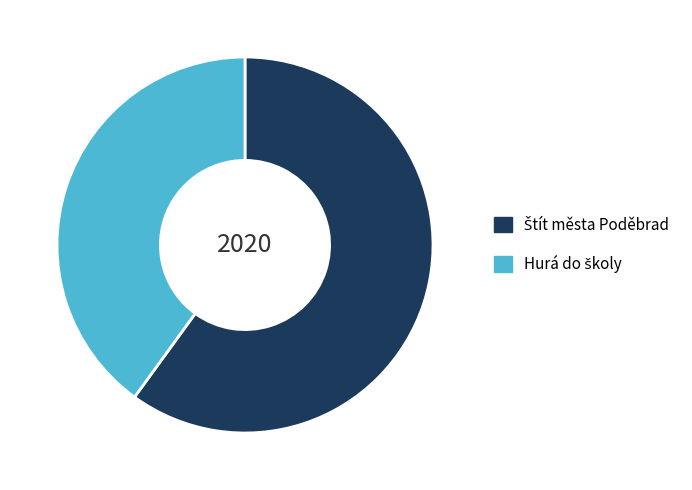

Does any single category account for the majority?

Yes